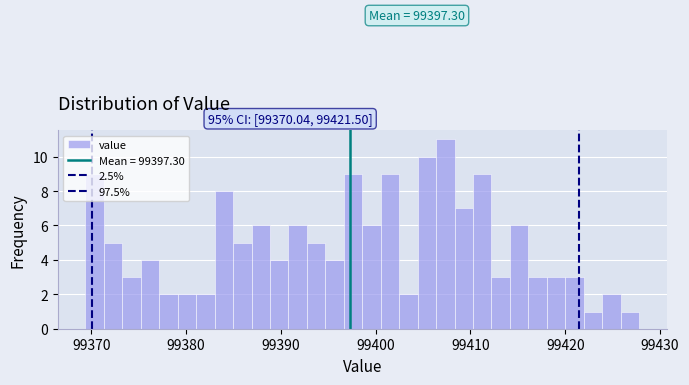

Around what value on the x-axis is the tallest bar? Give the approximate position of its centre, as read against the axis.

99407